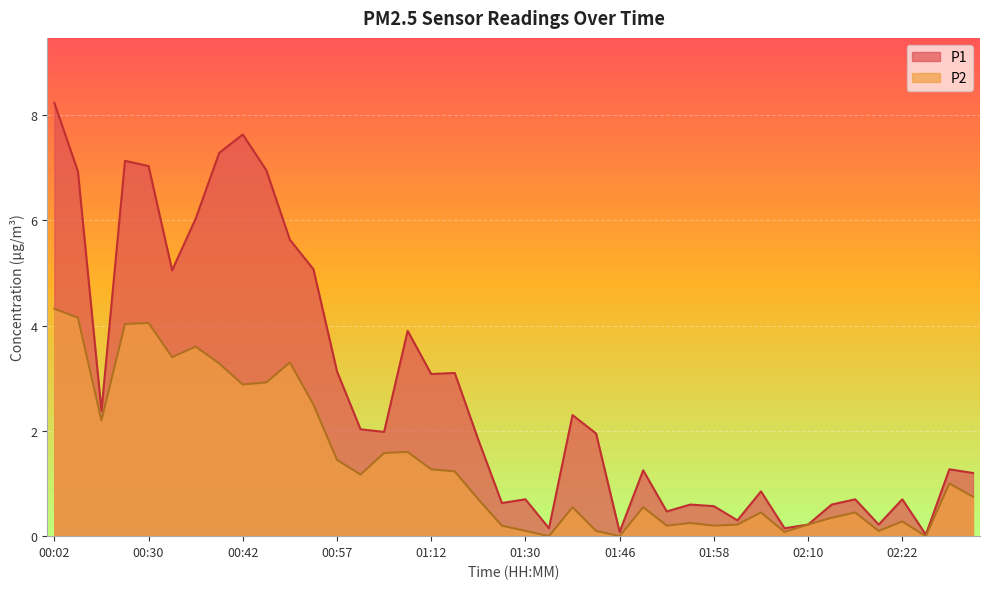

Where does the P1 series first go above 1?

00:02